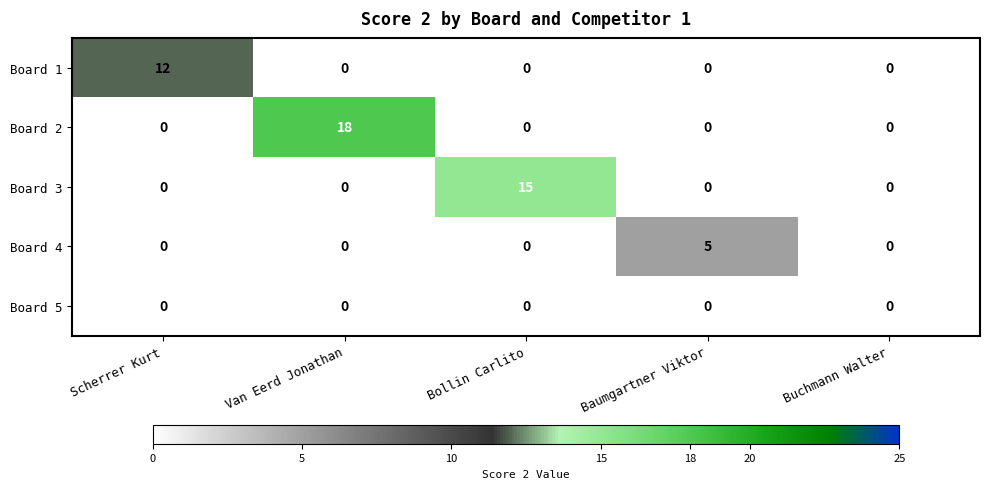

List the series in order of their overall mean, highest first.

Board 2, Board 3, Board 1, Board 4, Board 5